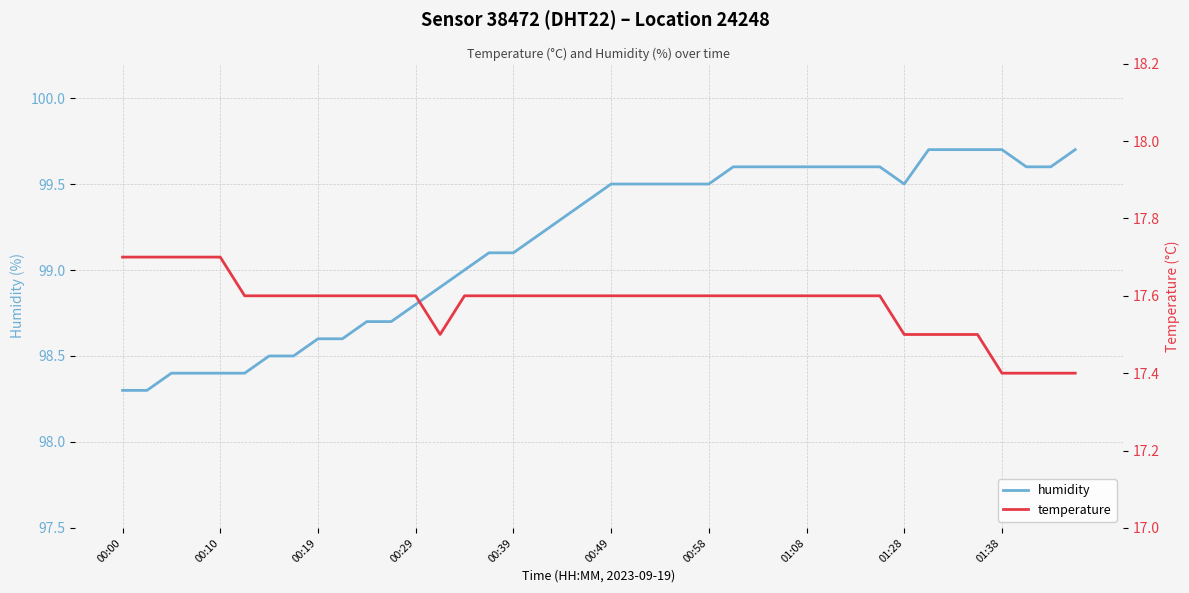

At 23, list the series in order from smallest to largest.

temperature, humidity